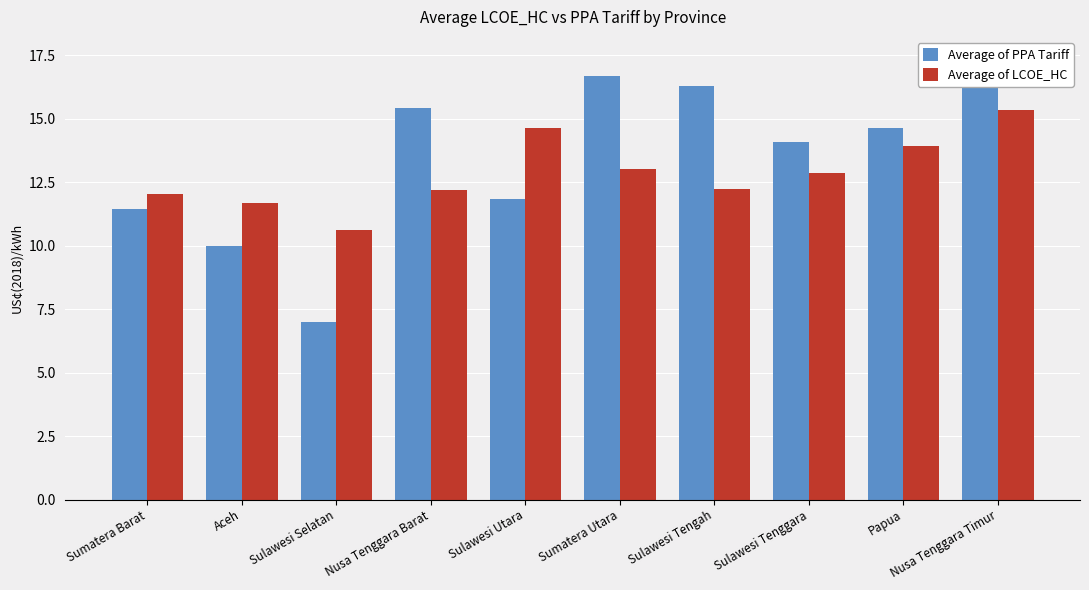

True or false: Average of LCOE_HC has a value of 11.7 at Aceh.

True